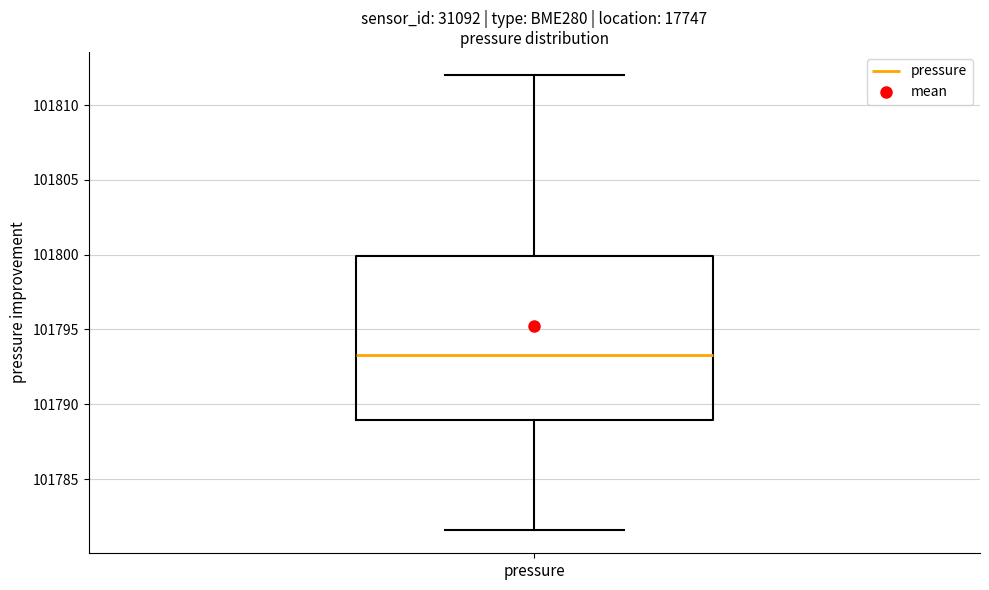

Transcribe this box plot: give where the median line is, the range the box spans, and where the two whiskers end, as read against the y-axis. The values are not printed on the chart, so give them approximately, as read against the axis.

median 101793.5, box 101789.0 to 101800.0, whiskers 101781.5 to 101812.0